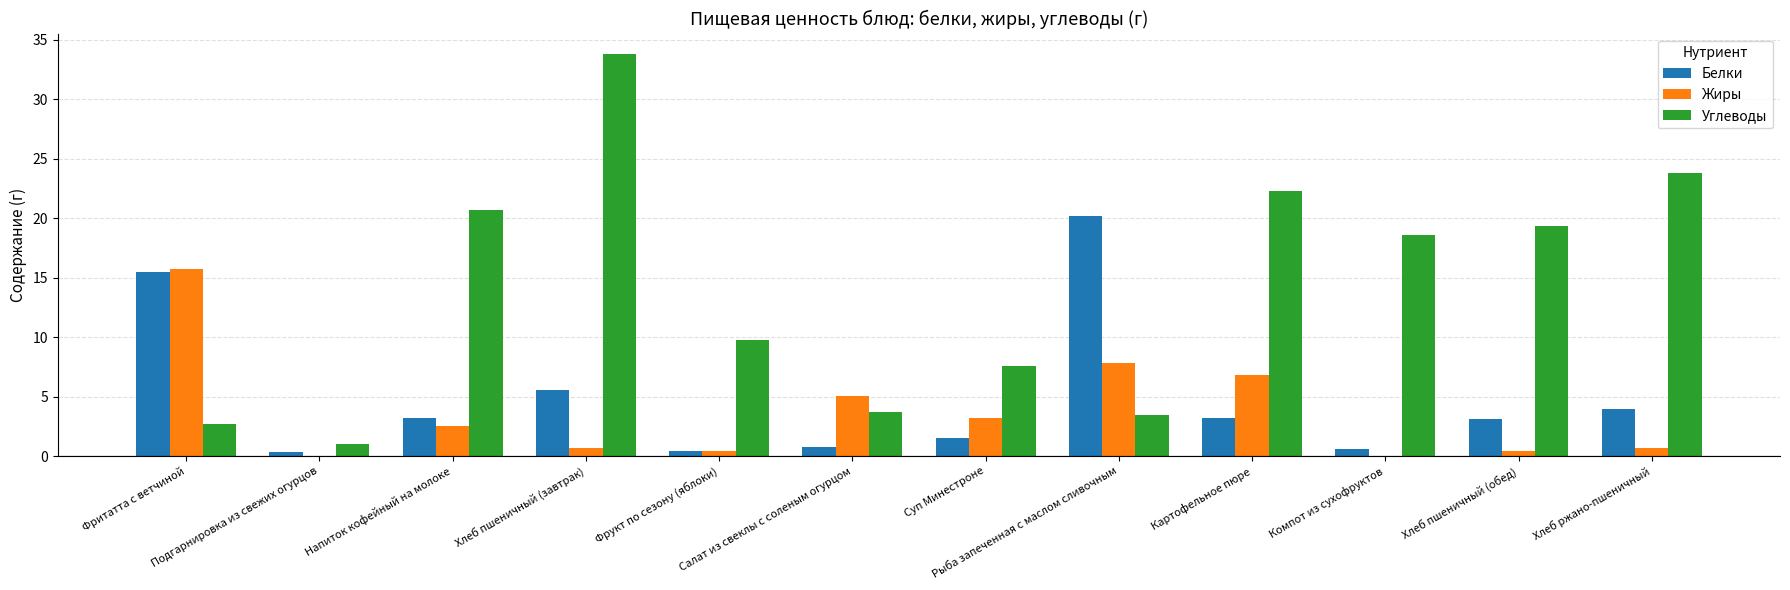

Read the Углеводы value at Хлеб пшеничный (завтрак).

33.8